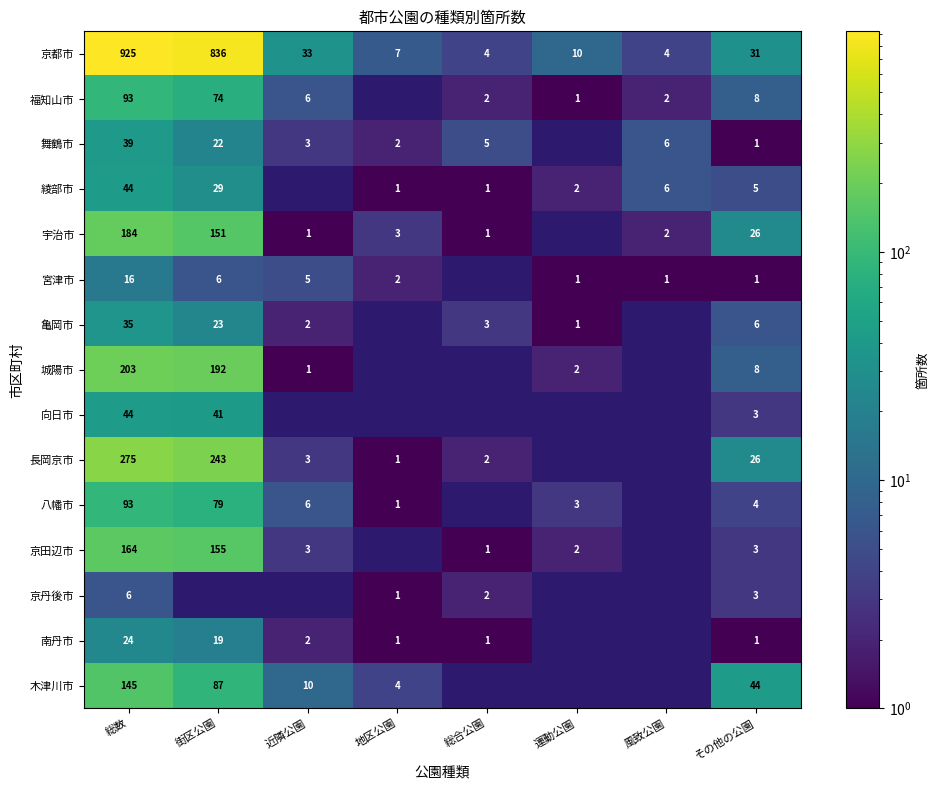

Which has a higher value, 運動公園 or 総数?

総数